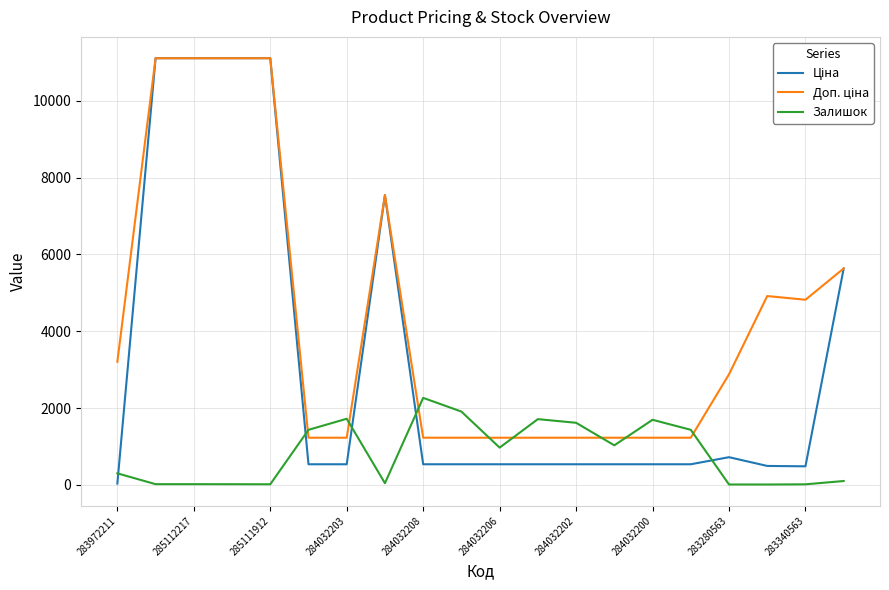

What is the greatest value displayed?

11113.6